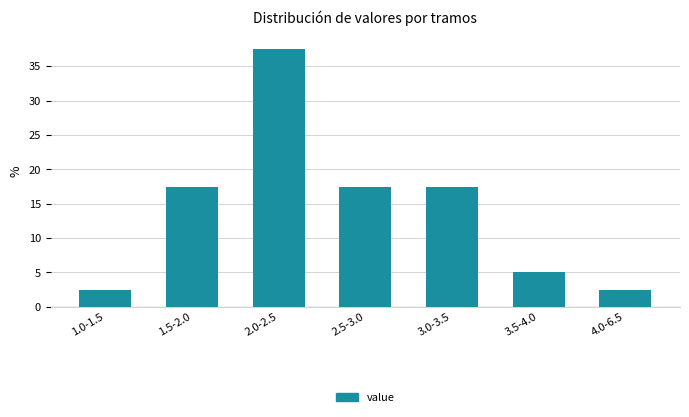

Reading left to right, list all the values displayed in this chart.

1.0-1.5=2.5	1.5-2.0=17.5	2.0-2.5=37.5	2.5-3.0=17.5	3.0-3.5=17.5	3.5-4.0=5.0	4.0-6.5=2.5